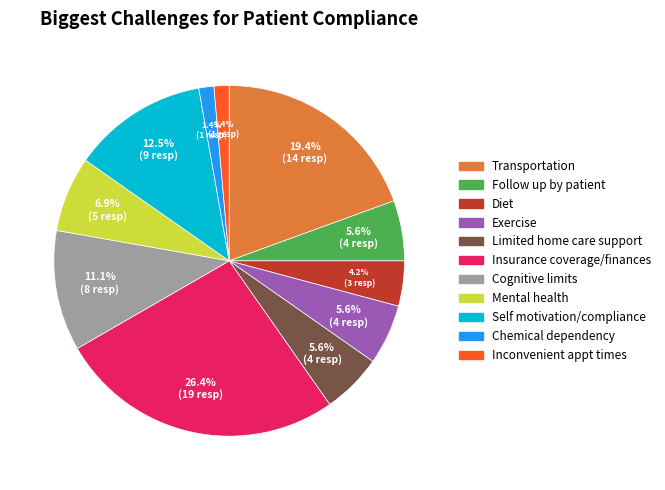

True or false: Diet accounts for 11% of the total.

False